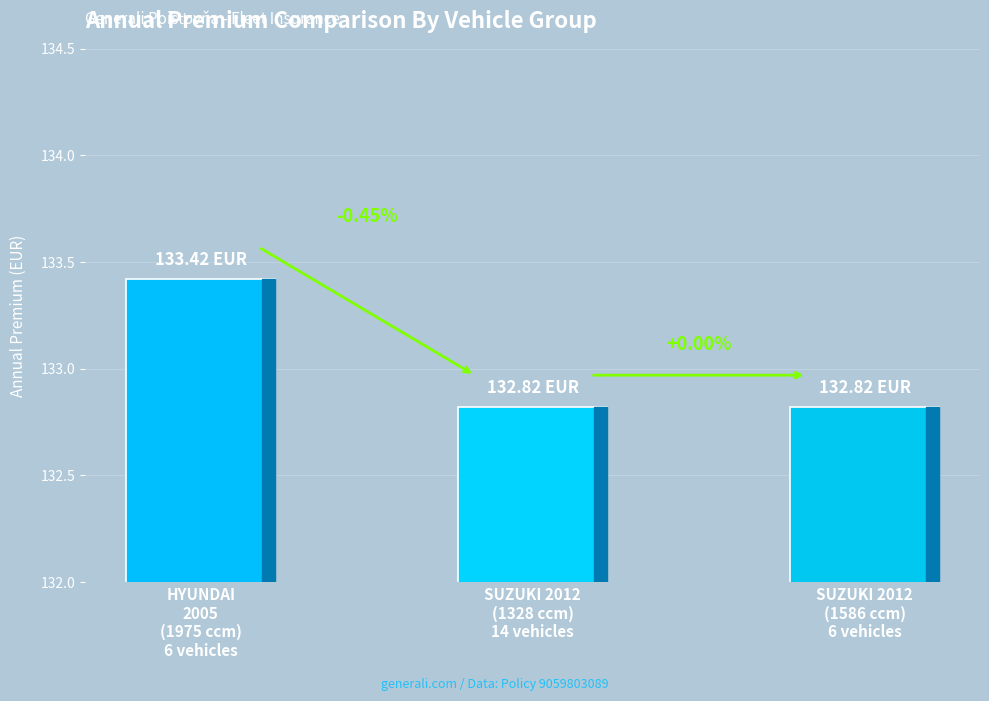

Does the chart contain any negative values?

No